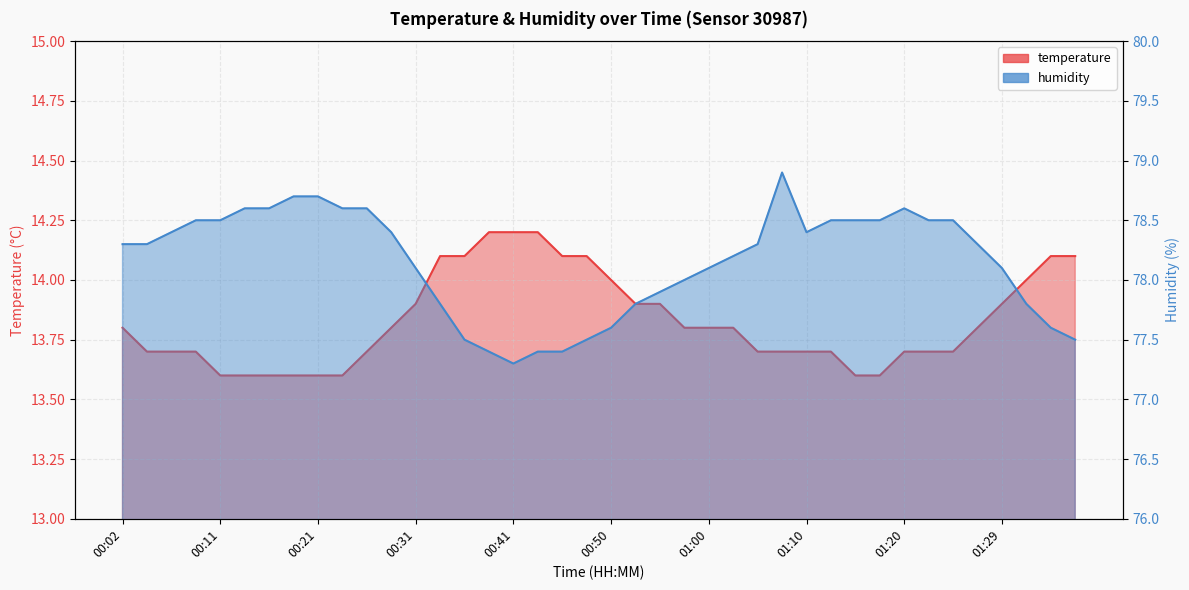

At how many categories does at least one series exceed 67?

40